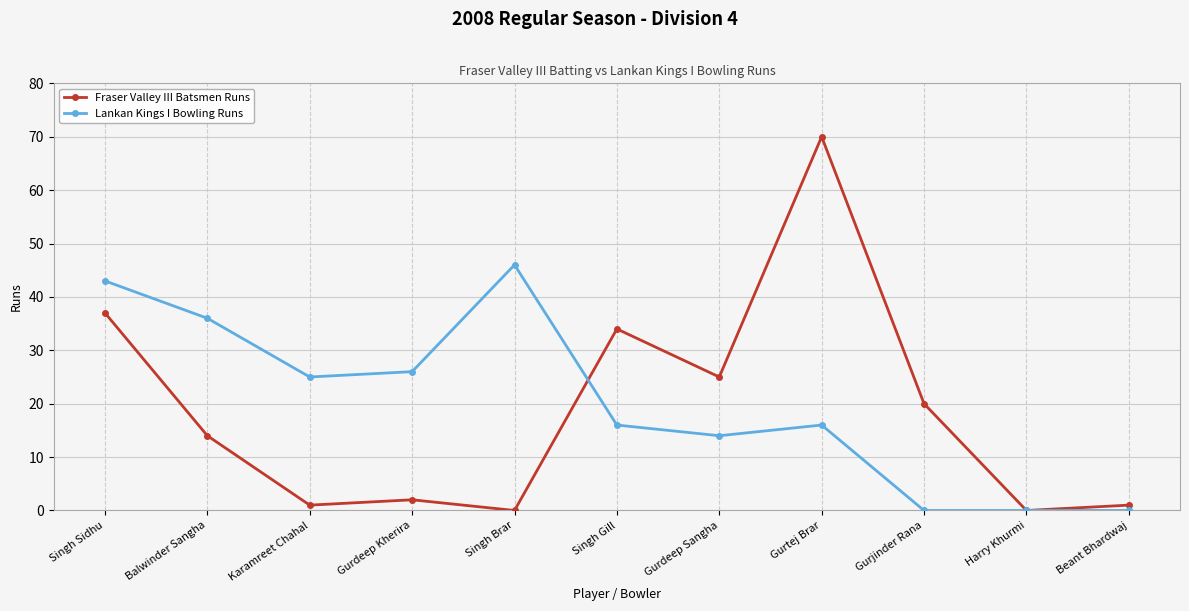

At which label is Fraser Valley III Batsmen Runs closest to 35?

Singh Gill